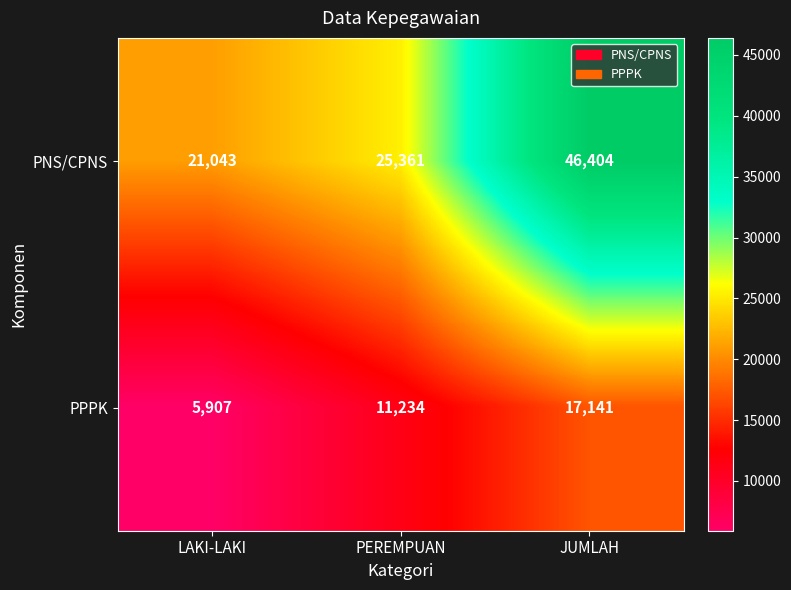

The PNS/CPNS series shows 21043 at LAKI-LAKI. True or false?

True